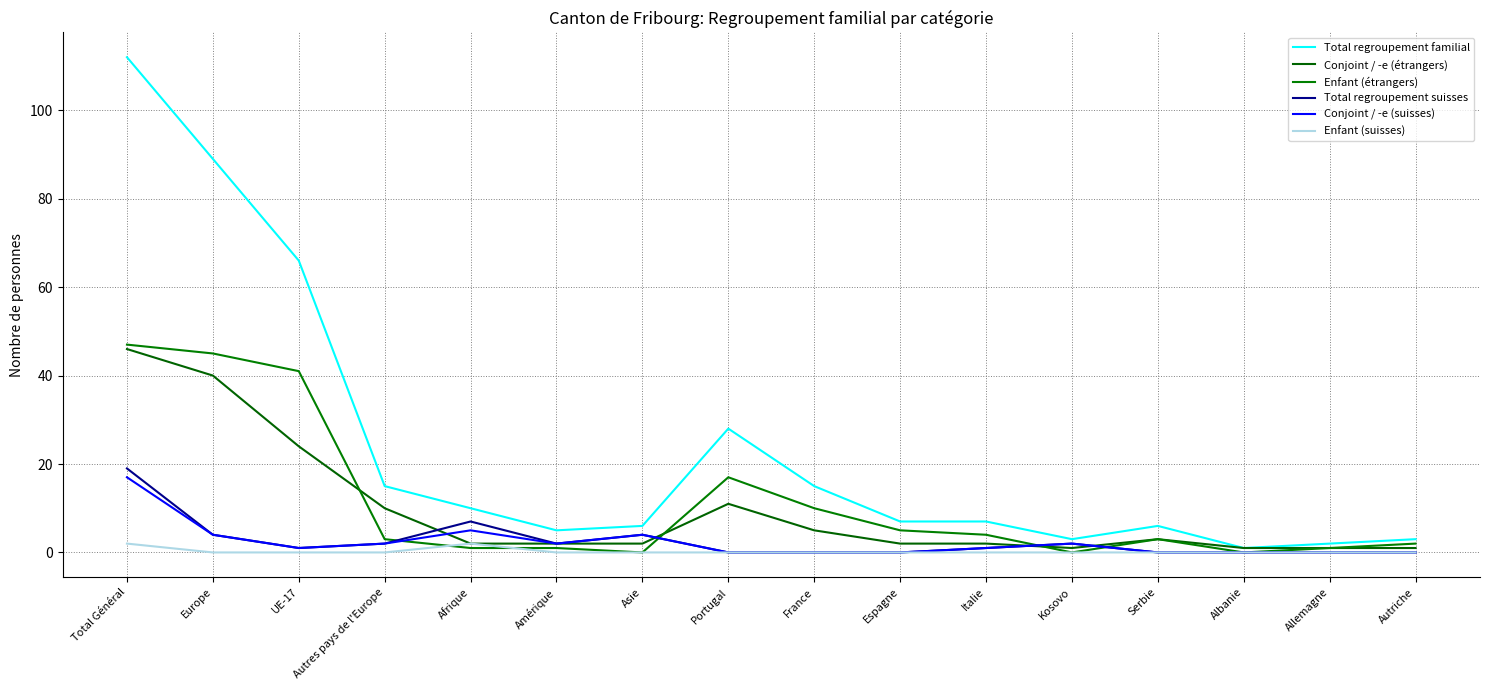

Where does the Enfant (étrangers) series first go above 3?

Total Général